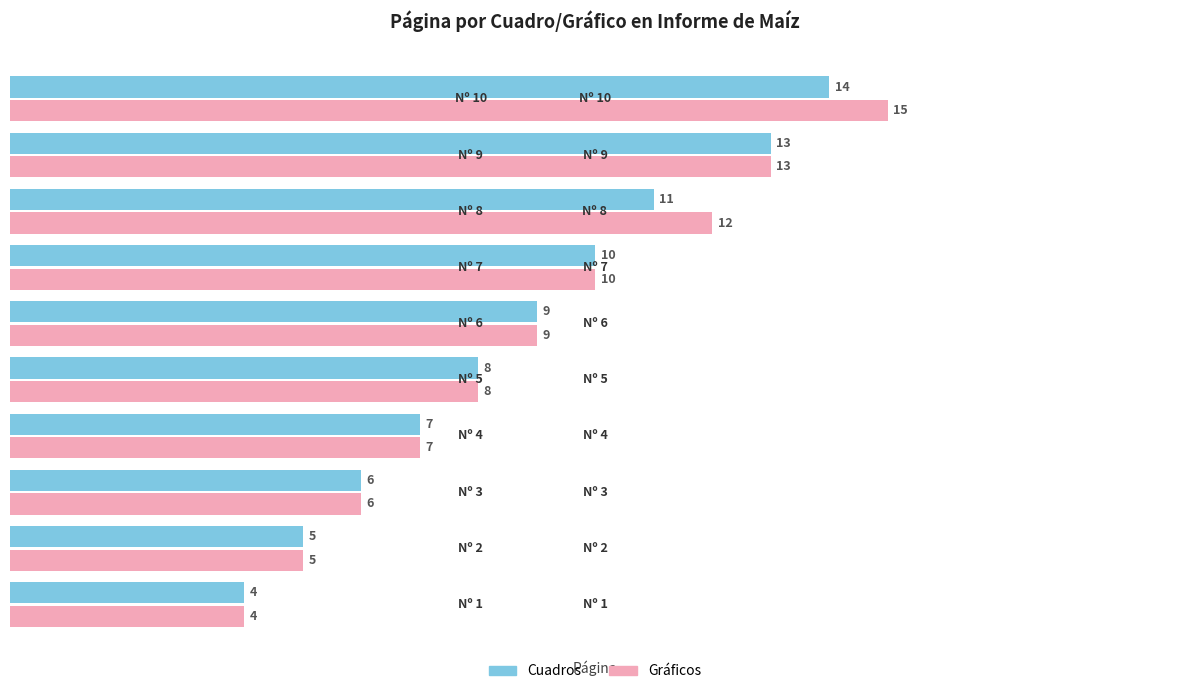

What is the smallest value displayed?

4